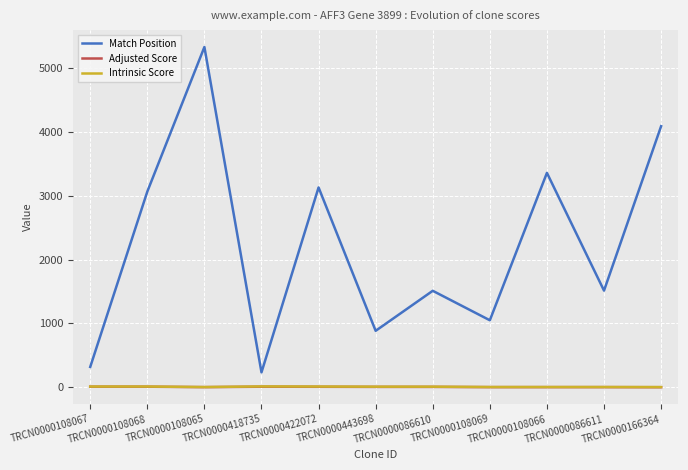

At which category is the sum across all series the highest?

TRCN0000108065